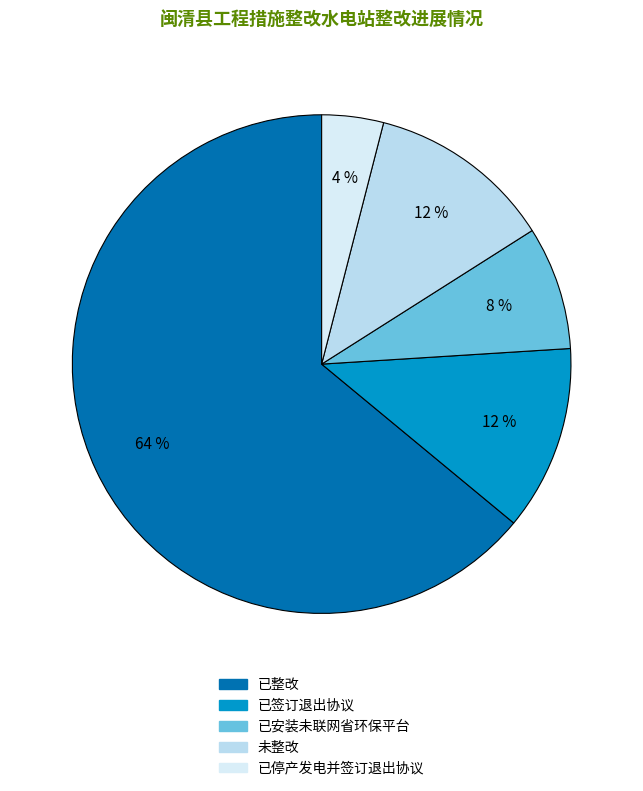

How many slices are in this pie chart?

5